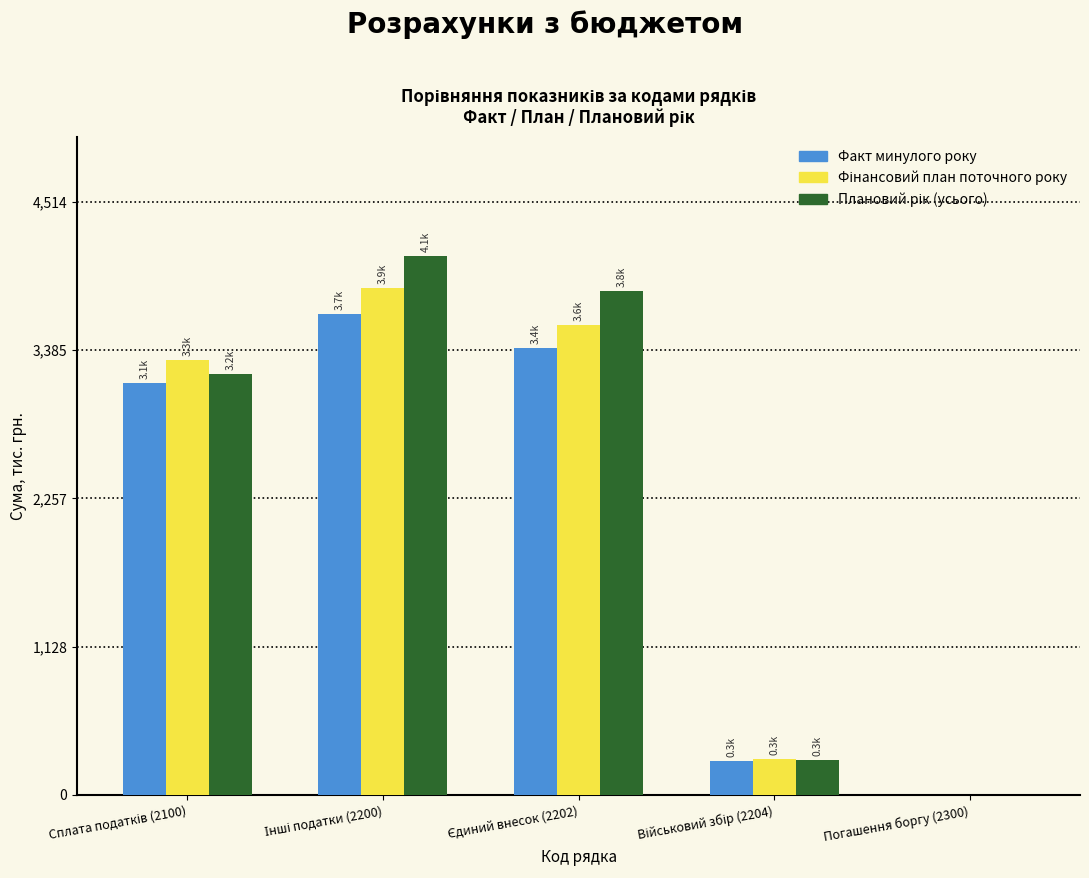

What is the maximum value shown in the chart?

4103.2